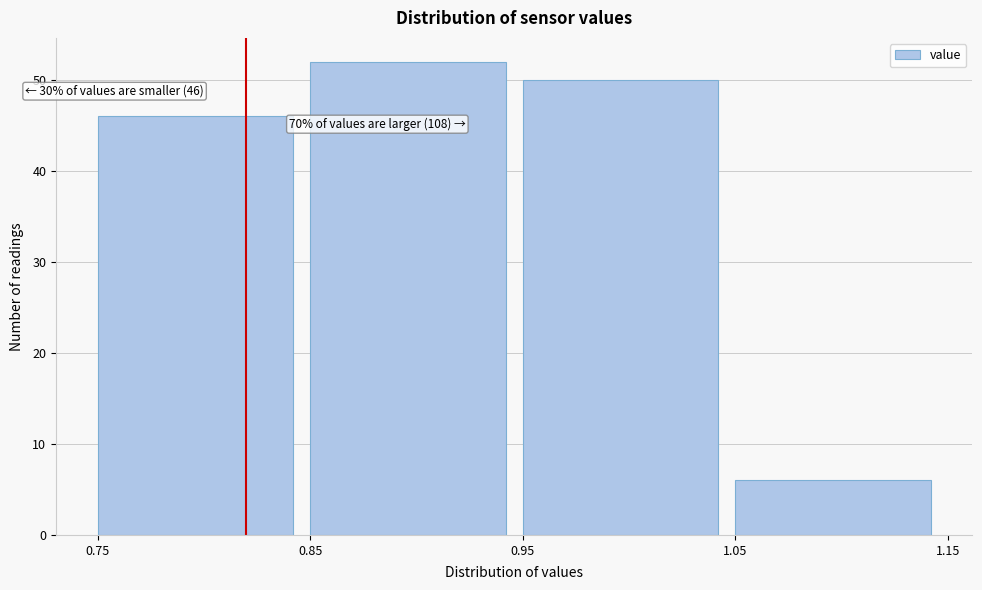

Which range on the x-axis has the tallest bar?

0.85 to 0.95